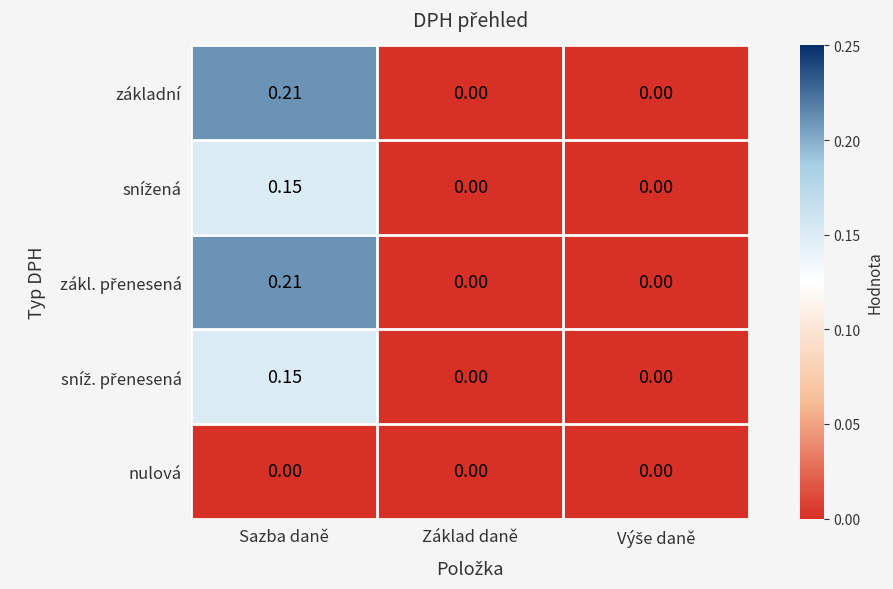

How many series are shown in this chart?

5